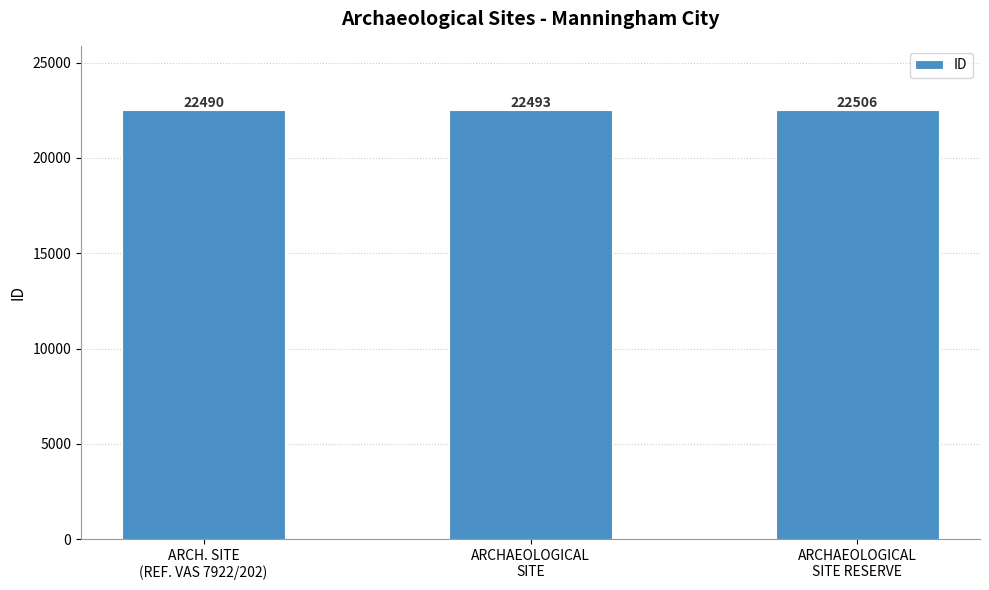

Where is the data nearest to the value 22498?

ARCHAEOLOGICAL
SITE